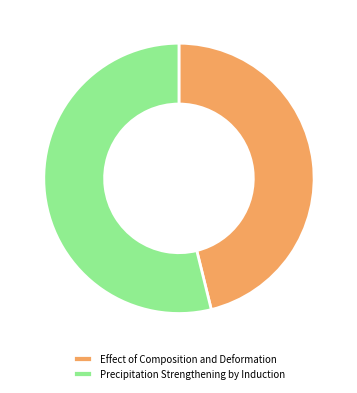

Which category has the biggest portion of the pie?

Precipitation Strengthening by Induction